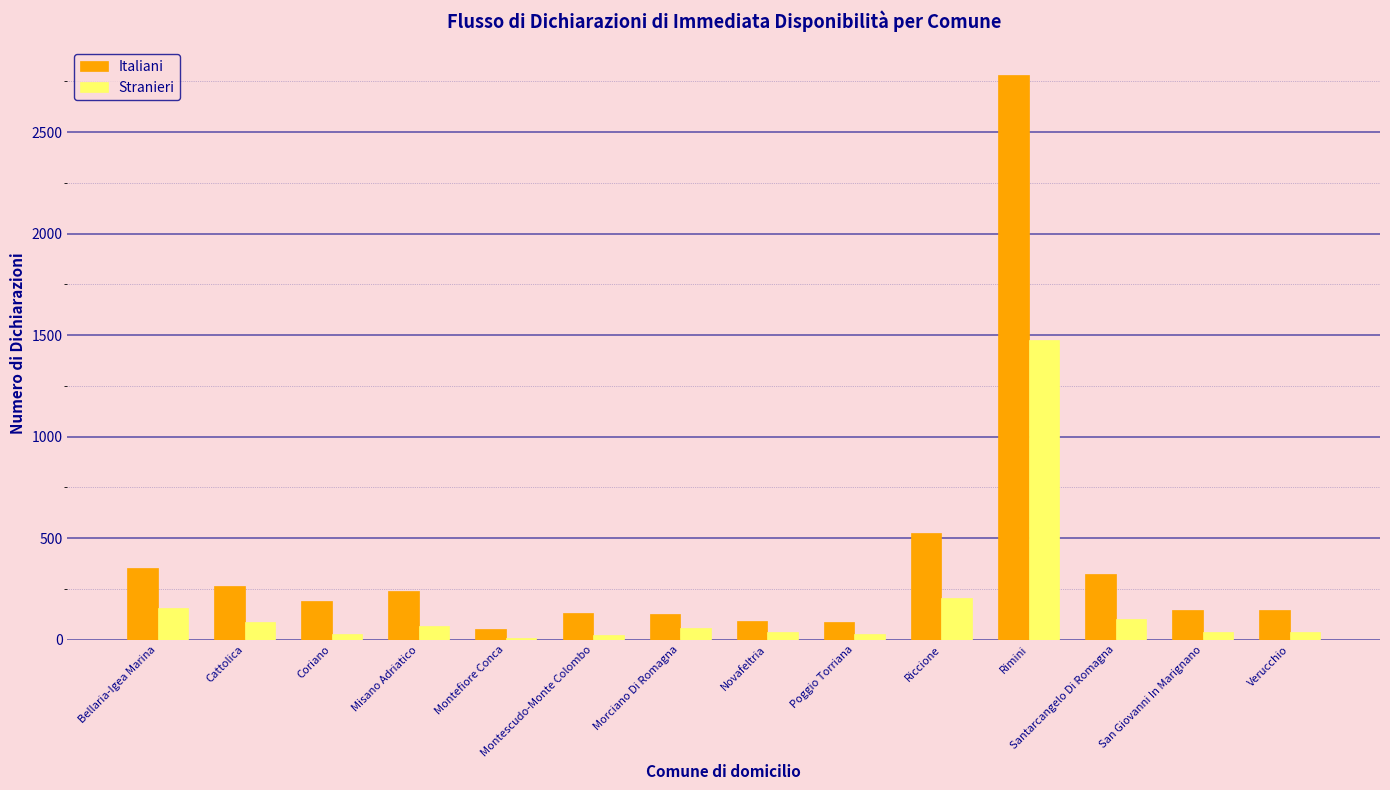

Count the number of data series in this chart.

2